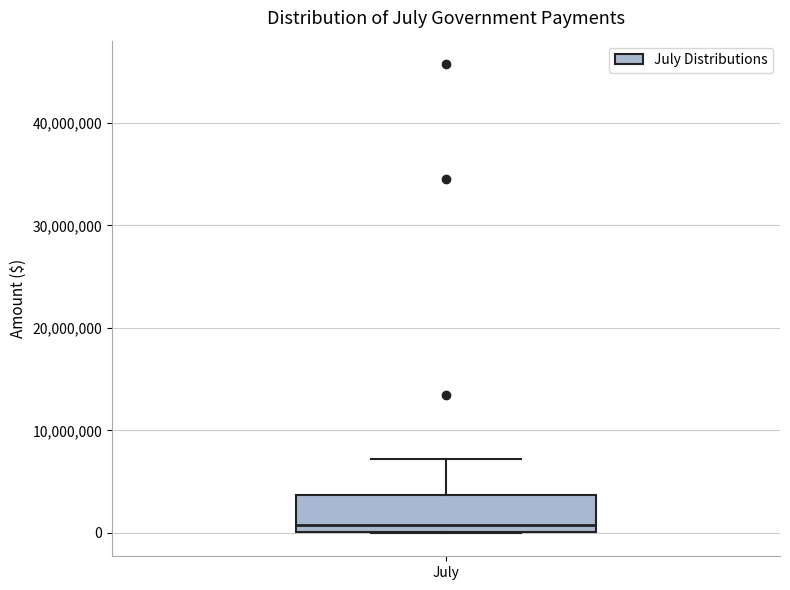

Where is the lower edge of the box for July on the y-axis? The values are not printed on the chart, so give them approximately, as read against the axis.

0